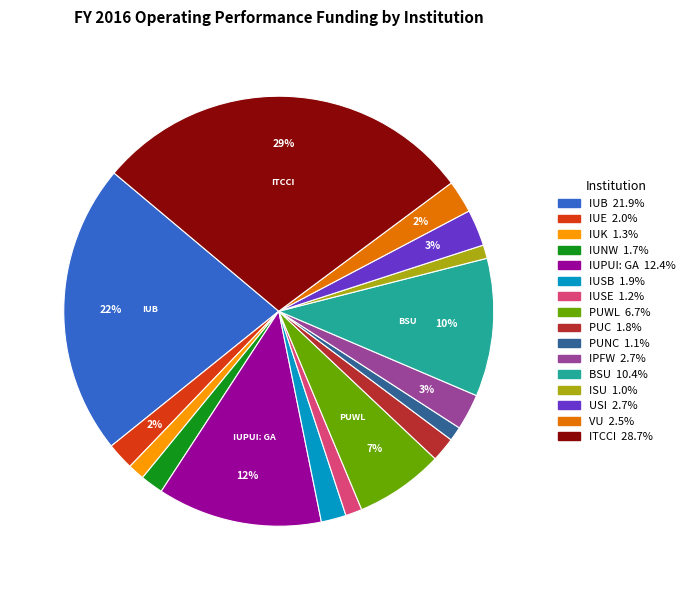

Is there any slice that represents more than half of the pie?

No